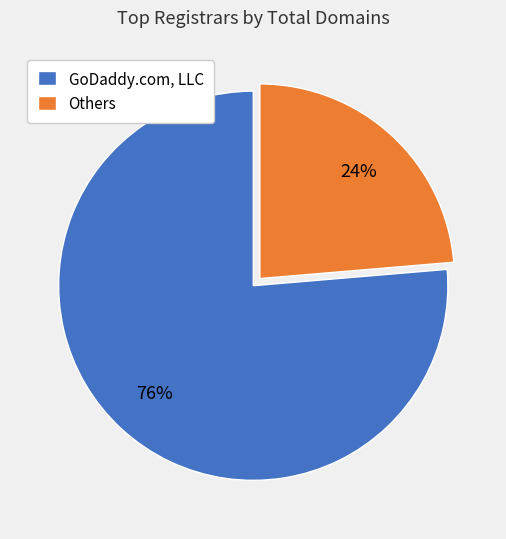

How many segments does this pie chart have?

2